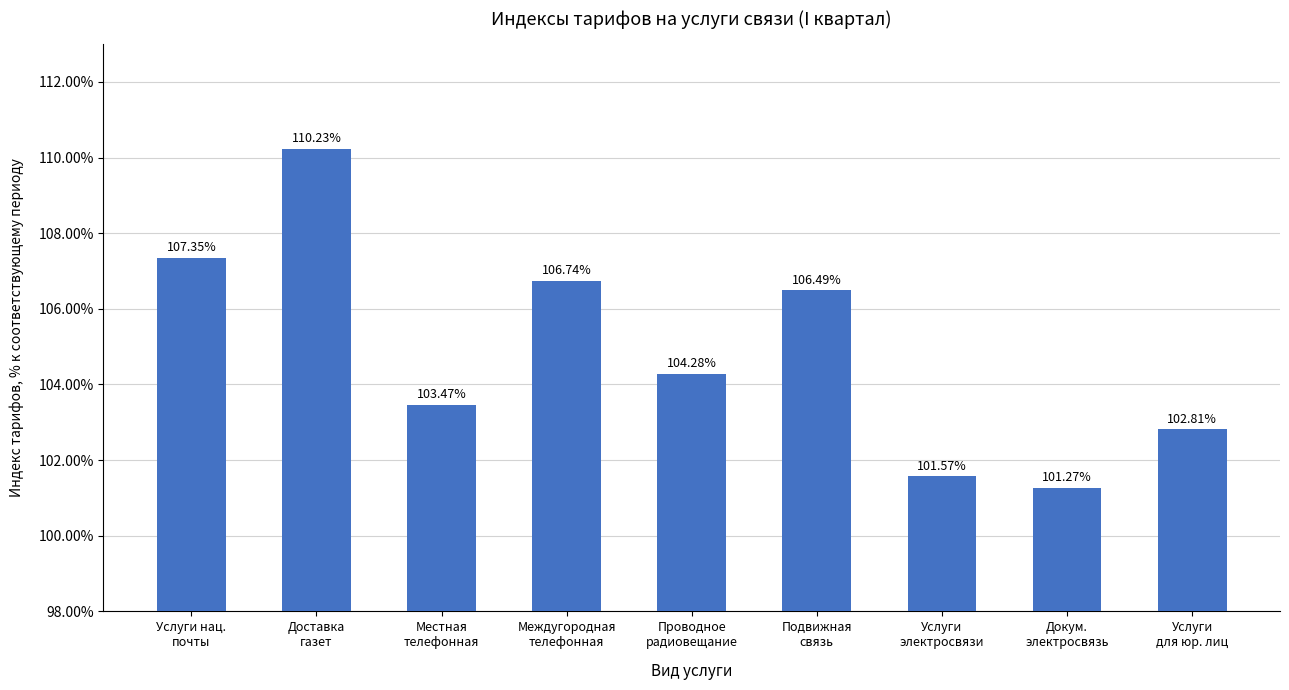

Which has a higher value, Междугородная
телефонная or Услуги
электросвязи?

Междугородная
телефонная